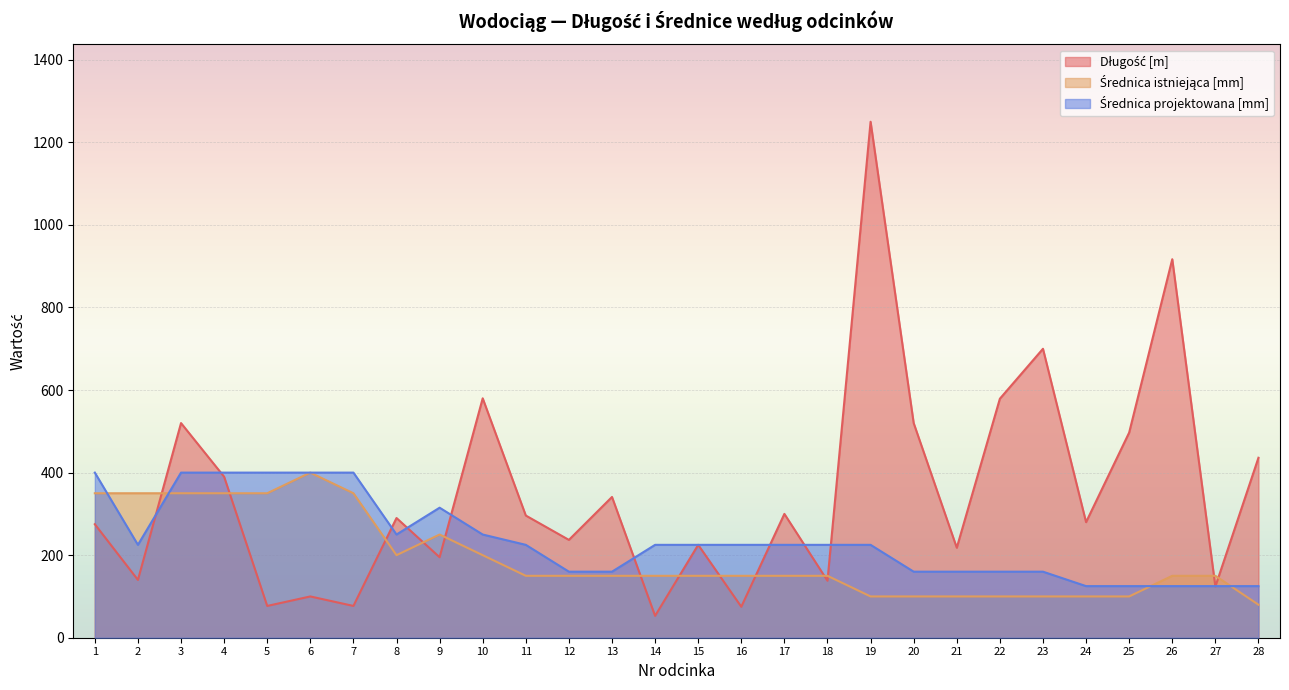

What is the average value of the Średnica projektowana [mm] series?

236